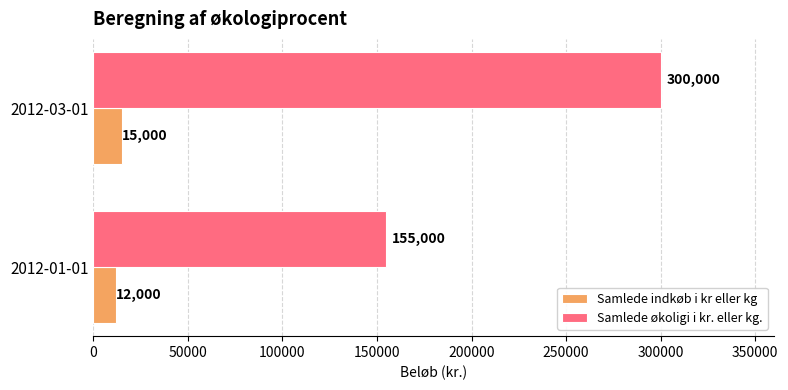

Rank the series by their maximum value, from highest to lowest.

Samlede økoligi i kr. eller kg., Samlede indkøb i kr eller kg